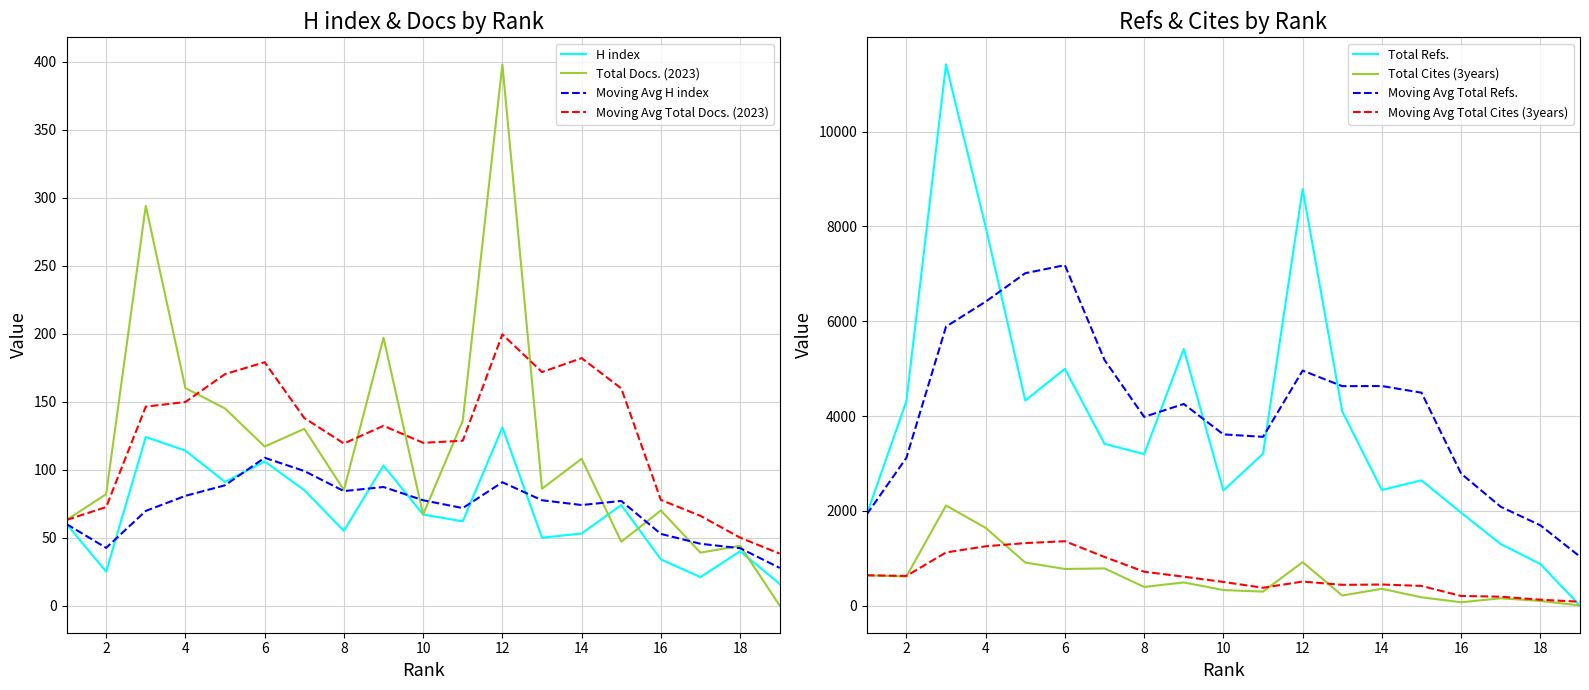

At how many categories does at least one series exceed 11300?

1